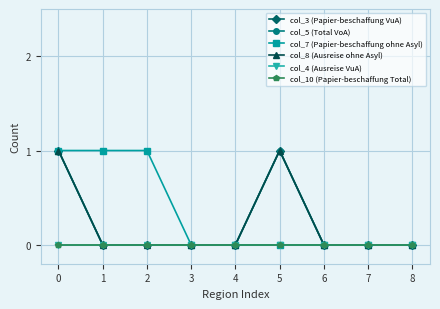

Is this an area chart (filled region under the line)?

No